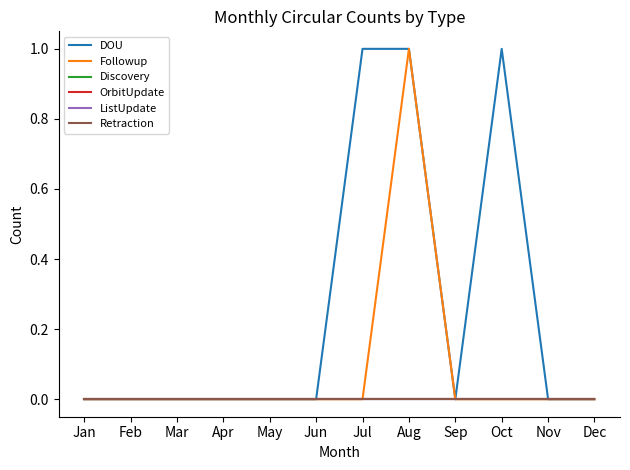

Does the chart have visible grid lines?

No